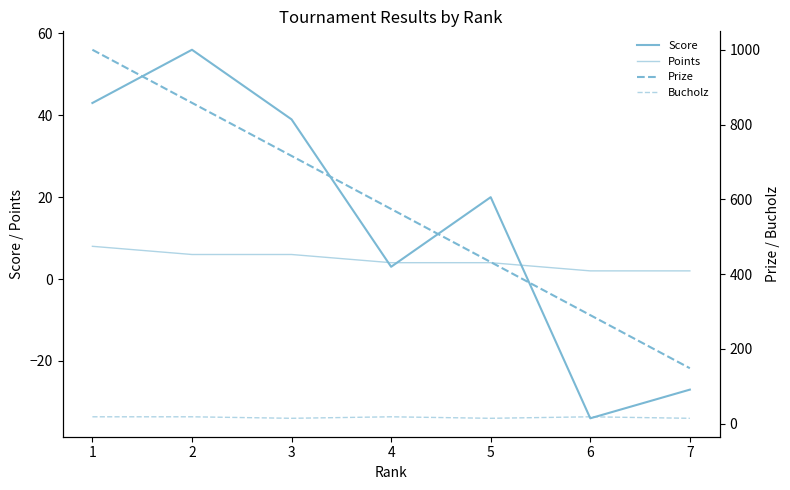

What is the total value across all series at 7?

137